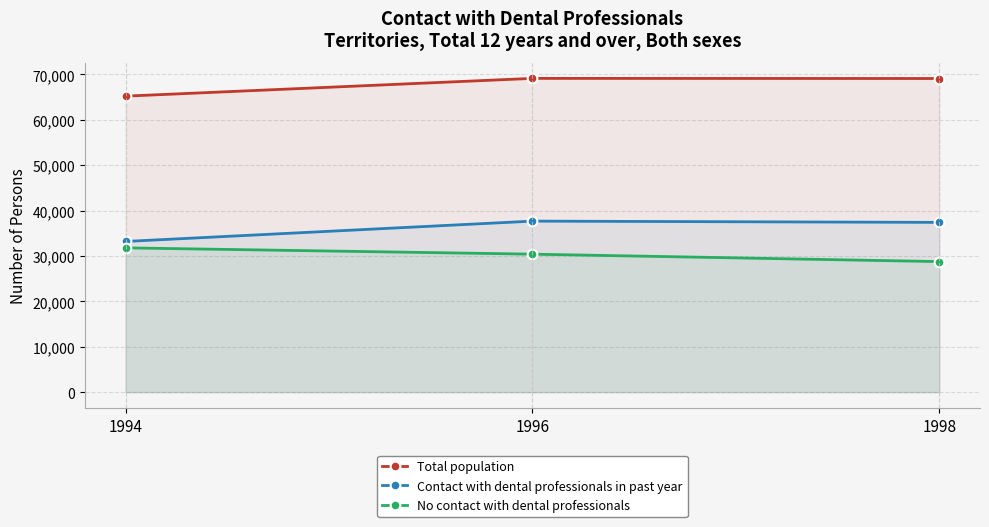

How many values in the Total population series exceed 69113?

1